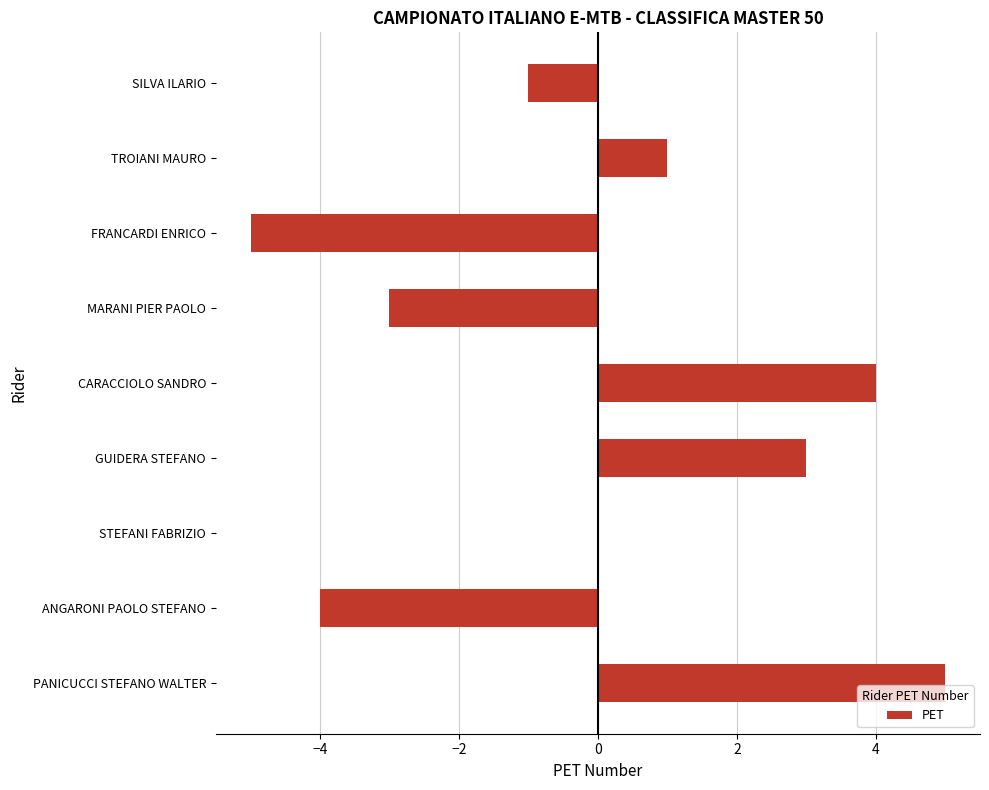

How many values are between -3 and 3?

5